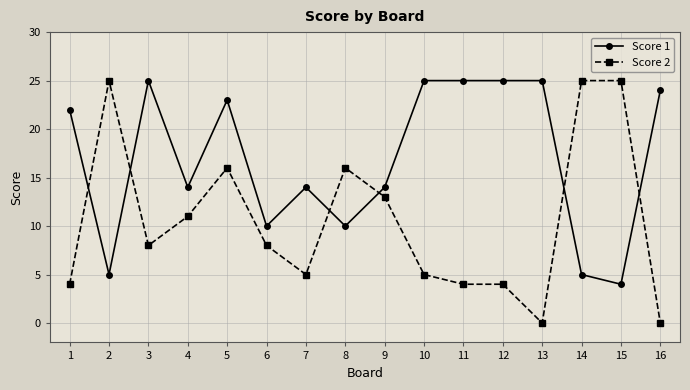

Rank the series at 3 from lowest to highest value.

Score 2, Score 1